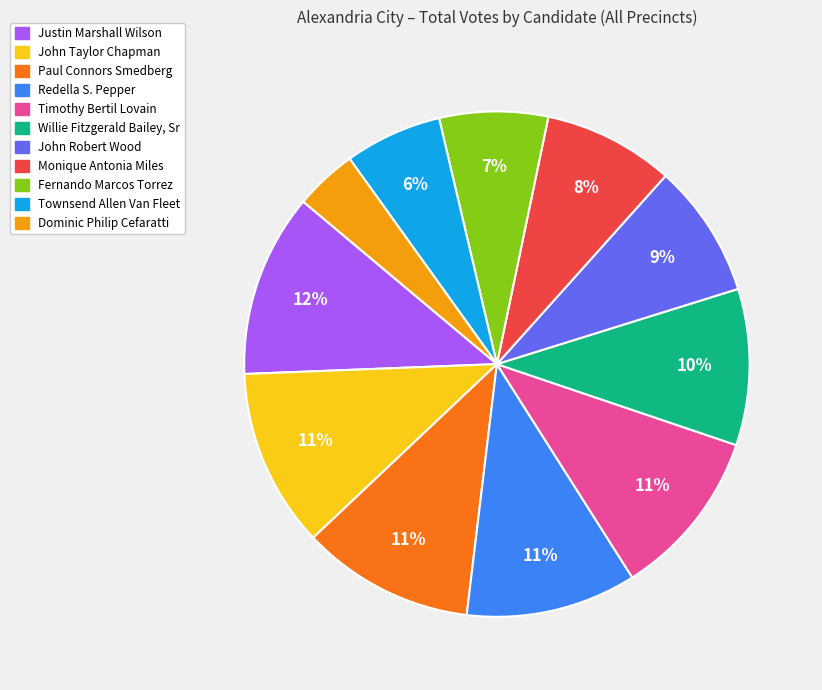

To the nearest percent, what is the difference between the Timothy Bertil Lovain and Dominic Philip Cefaratti slice percentages?

7%